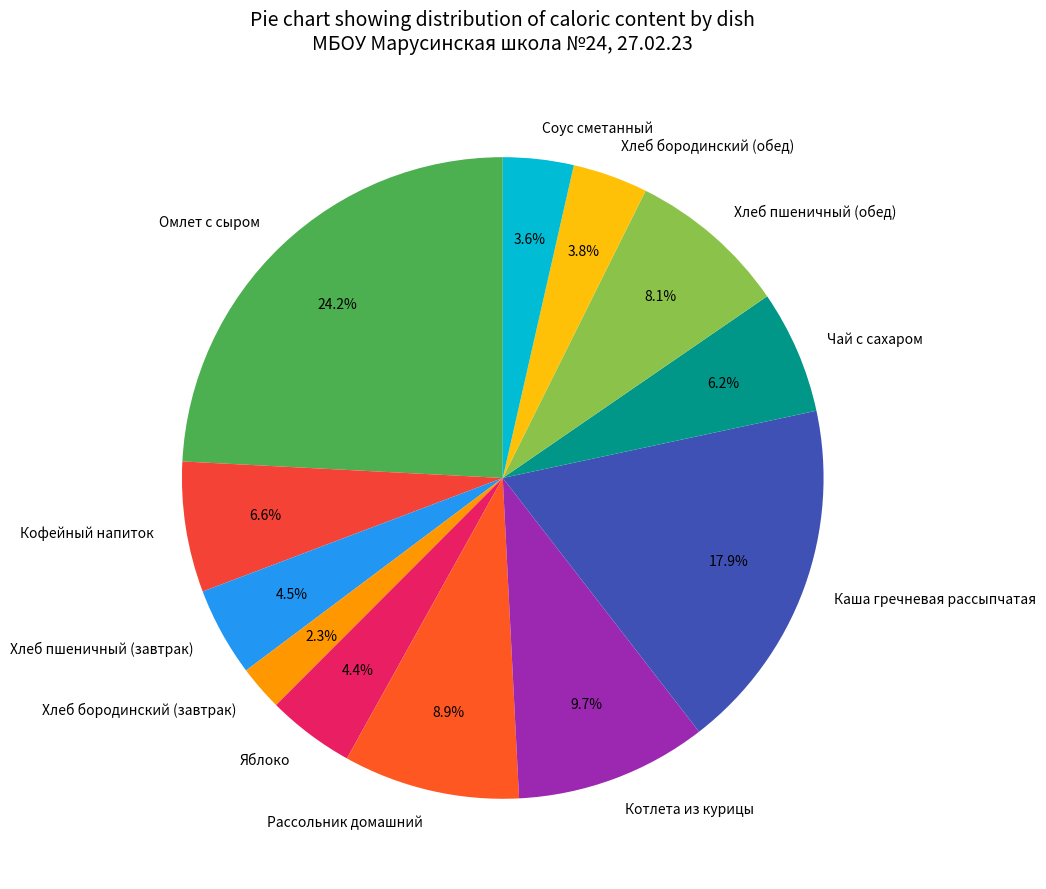

Which category has the smallest portion of the pie?

Хлеб бородинский (завтрак)